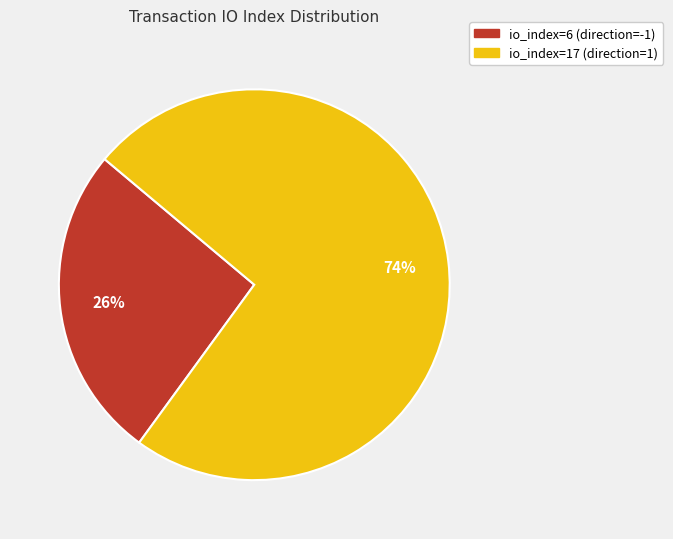

To the nearest percent, what is the average slice percentage?

50%